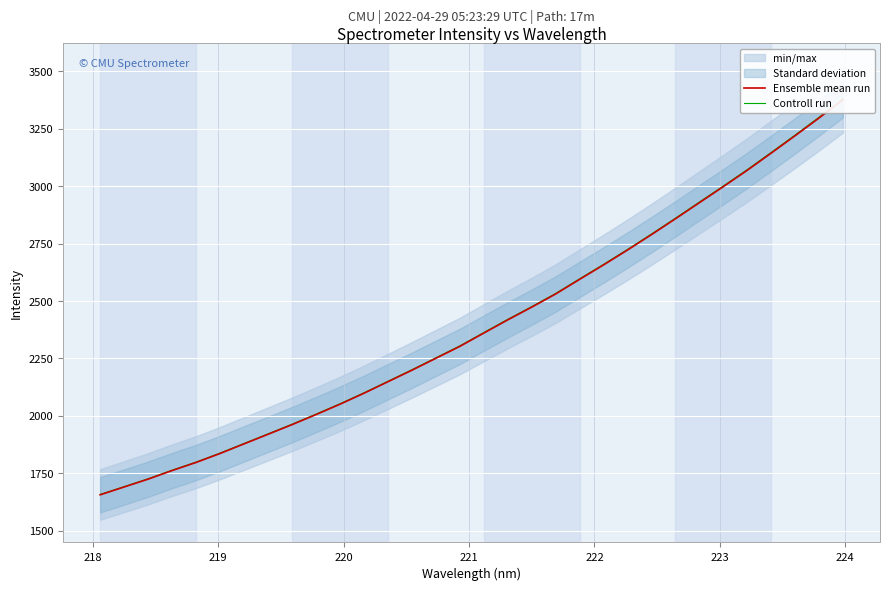

What is the greatest value displayed?

3380.0